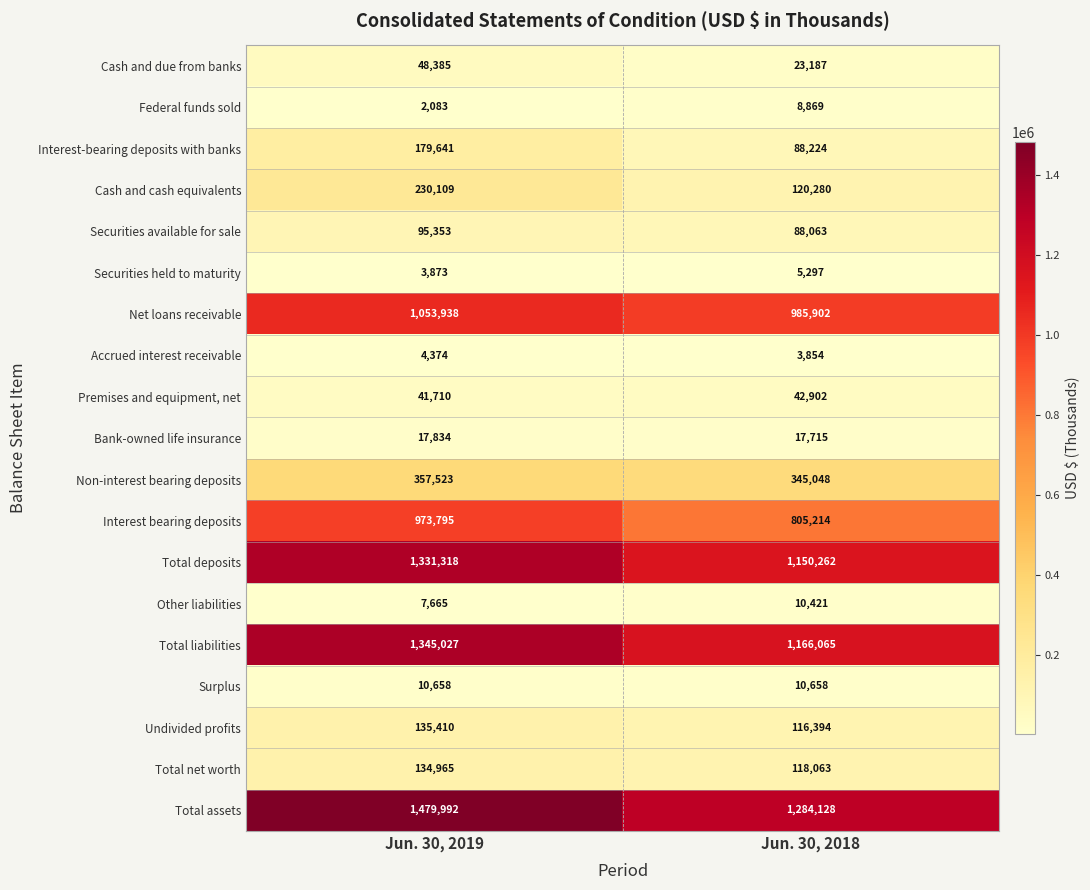

What is the maximum value shown in the chart?

1479992